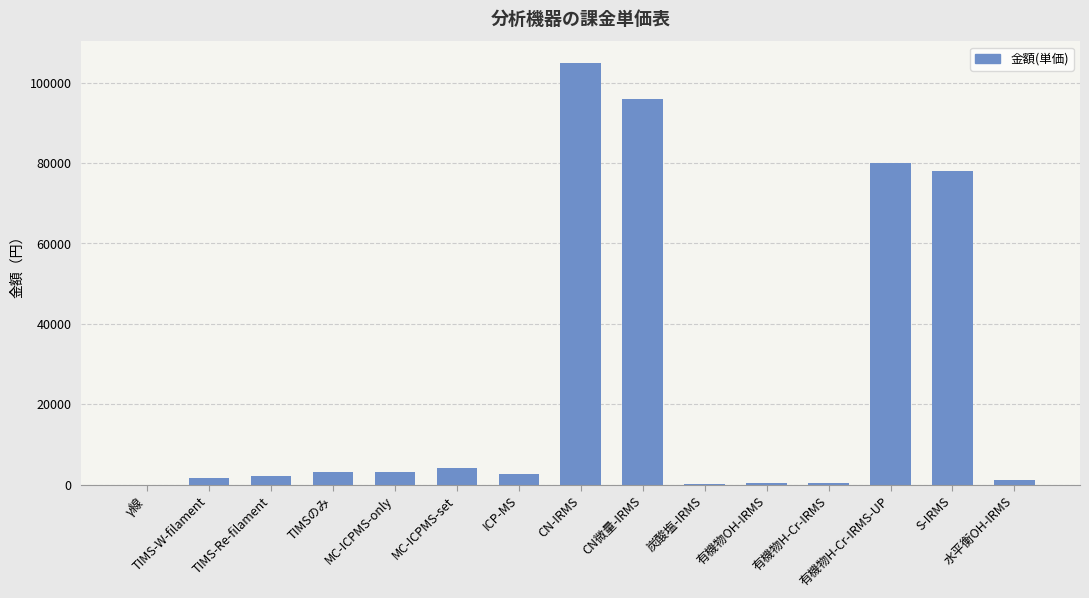

Count the number of categories in the chart.

15